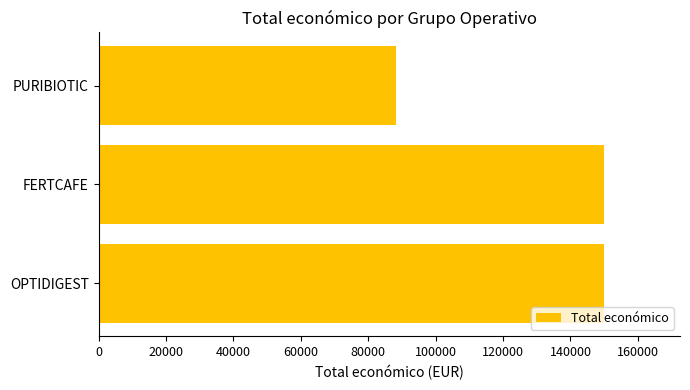

What is the ratio of the value at FERTCAFE to the value at PURIBIOTIC?

1.7